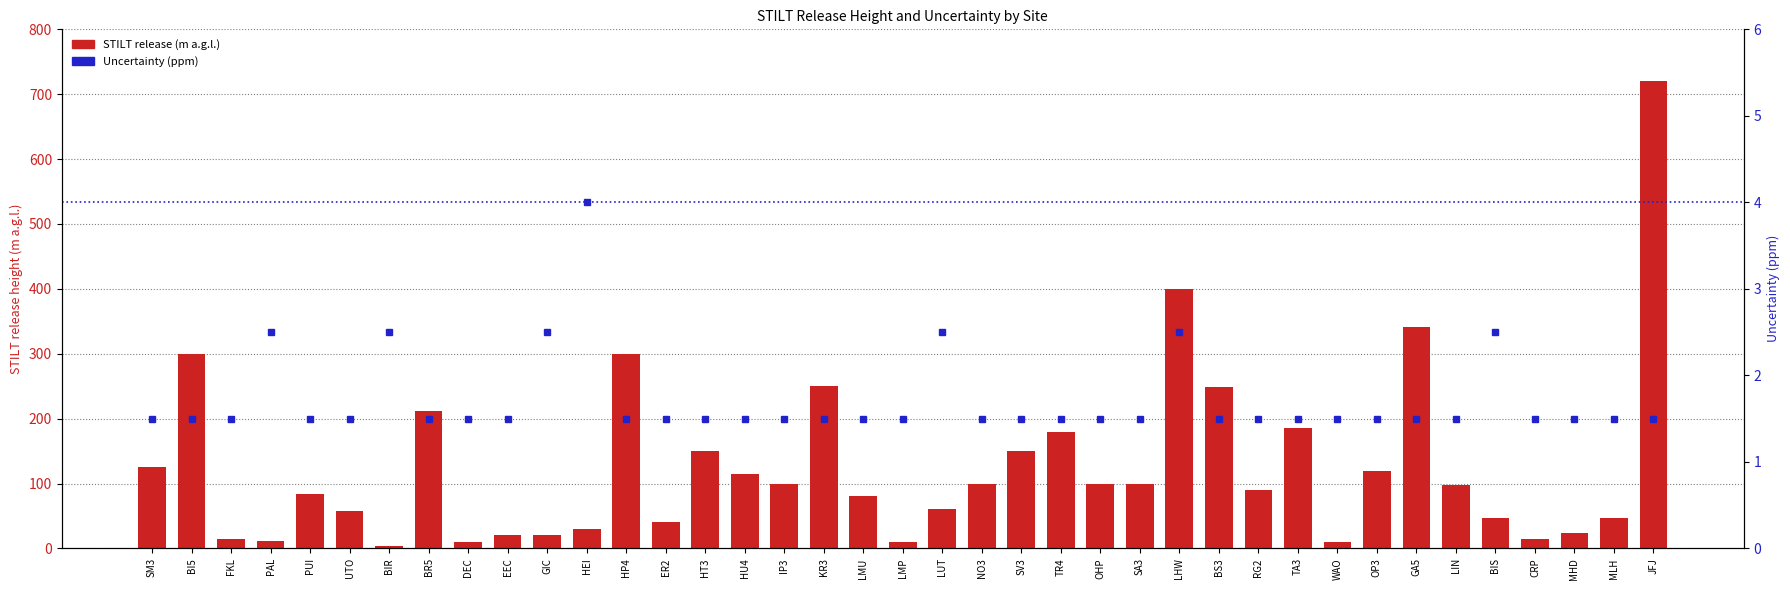

How many Uncertainty (ppm) values are between 1 and 2?

32